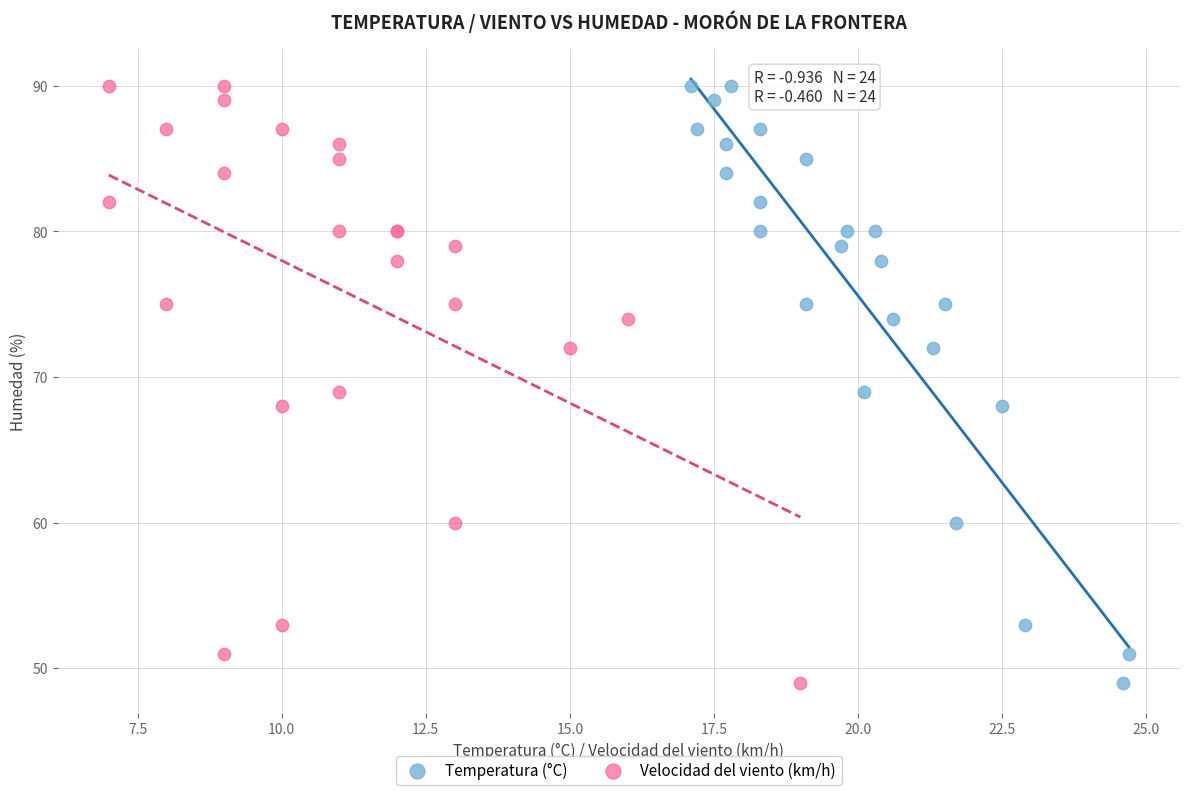

What are all the series names shown in the legend?

Temperatura (°C), Velocidad del viento (km/h)